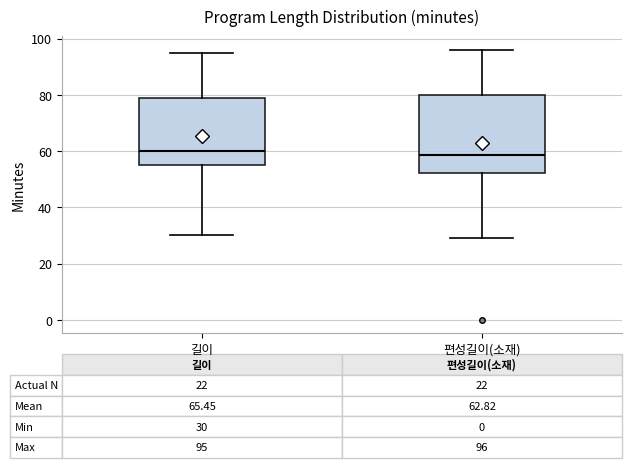

Comparing the boxes themselves (not the whiskers), which one is the tallest?

편성길이(소재)